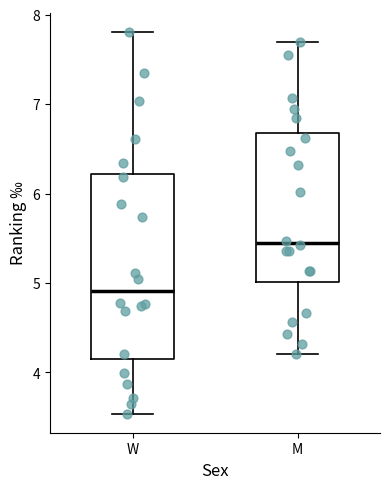

Which box's median line is the highest?

M